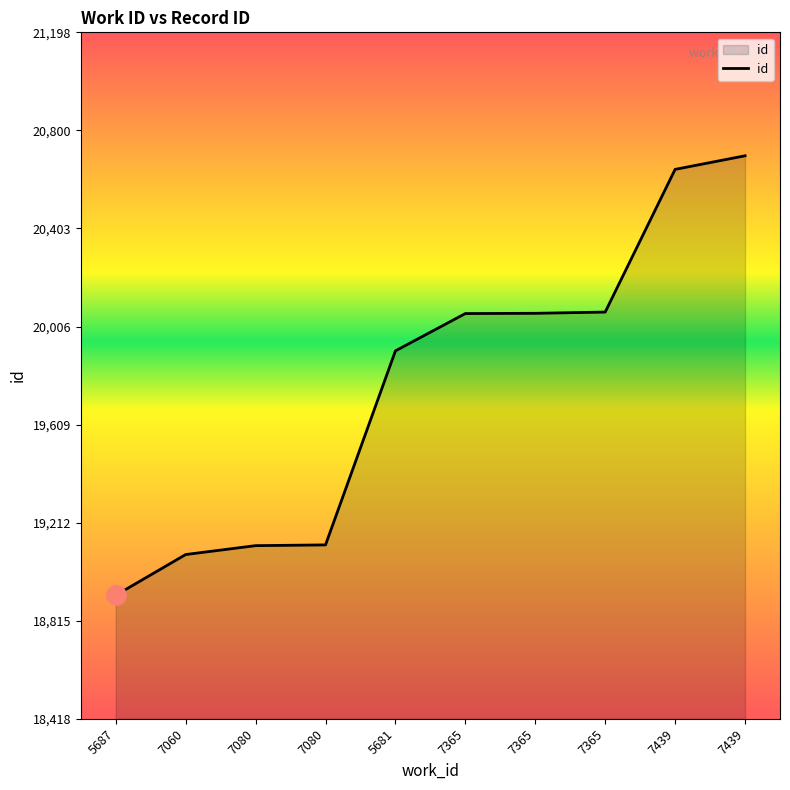

What is the label of the 3rd point from the left?

7080